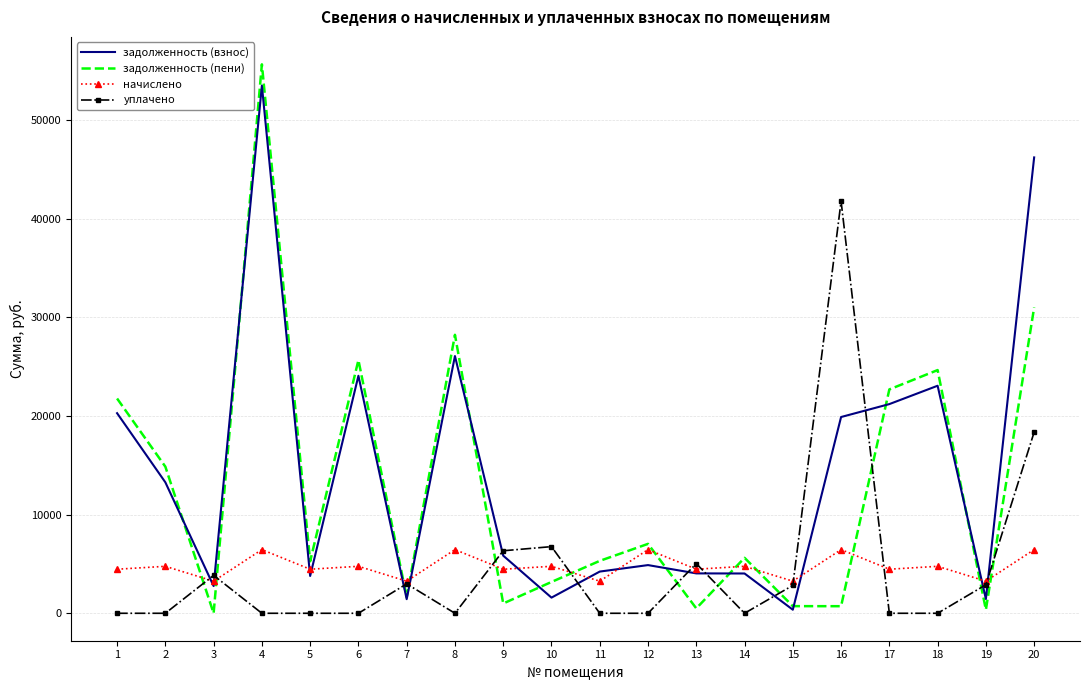

What is the sum of all начислено values?

94644.0